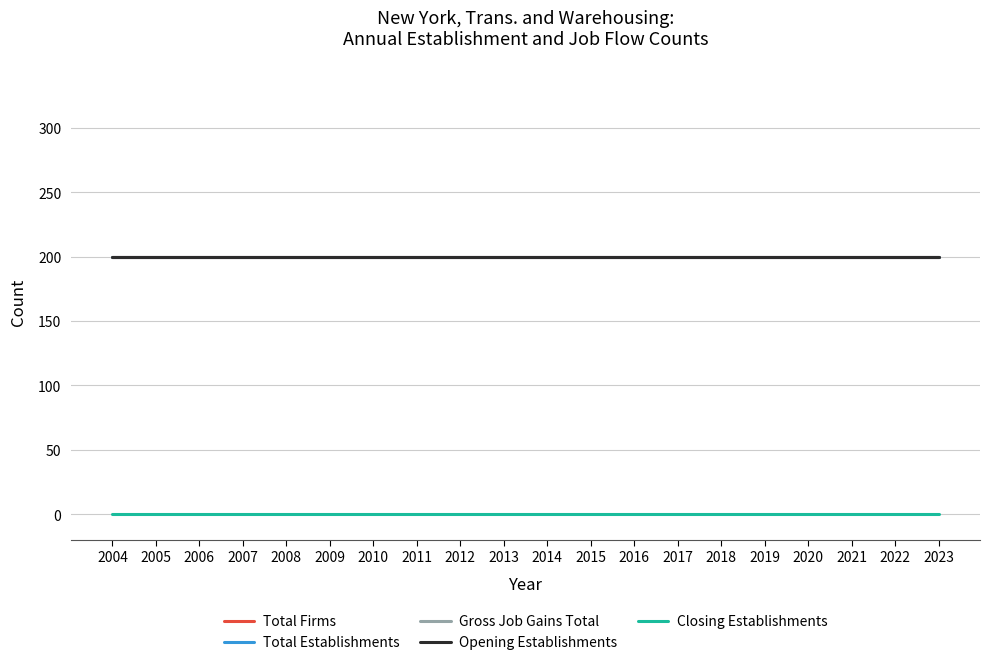

At 2016, list the series in order from largest to smallest.

Total Firms, Total Establishments, Gross Job Gains Total, Opening Establishments, Closing Establishments